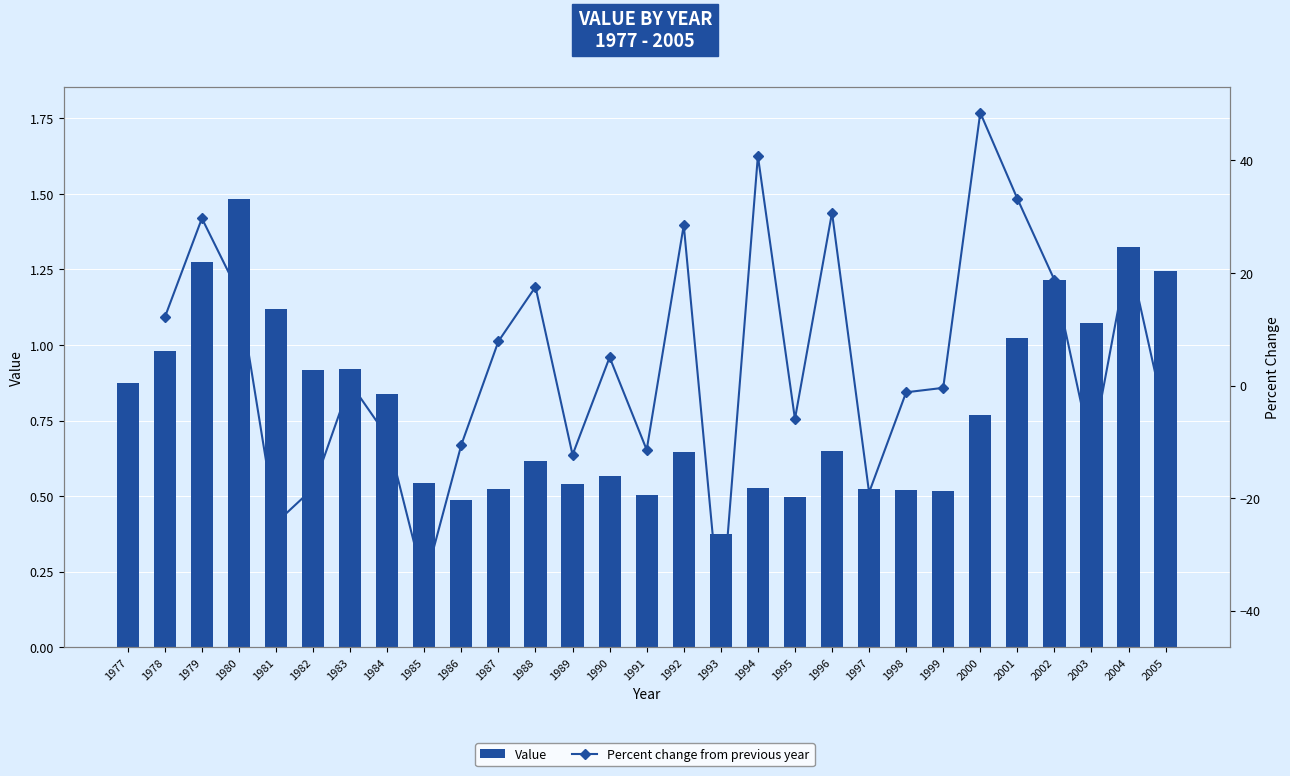

List the labels in order of value, largest first.

1980, 2004, 1979, 2005, 2002, 1981, 2003, 2001, 1978, 1983, 1982, 1977, 1984, 2000, 1996, 1992, 1988, 1990, 1985, 1989, 1994, 1997, 1987, 1998, 1999, 1991, 1995, 1986, 1993